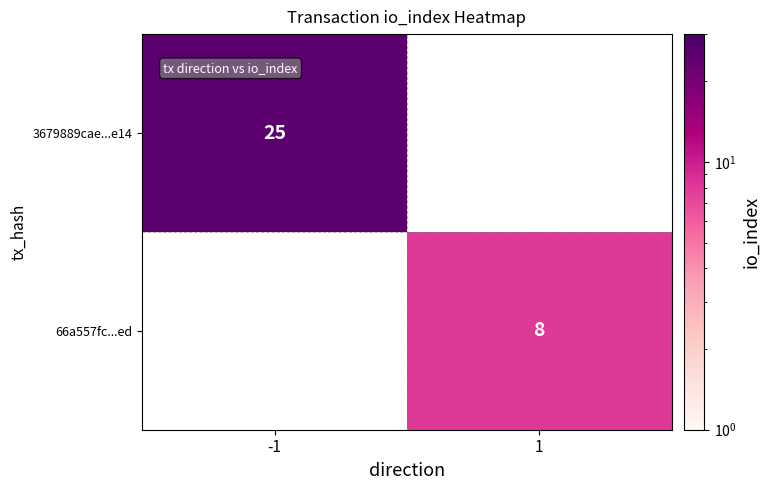

The 66a557fc...ed series shows 3 at 1. True or false?

False